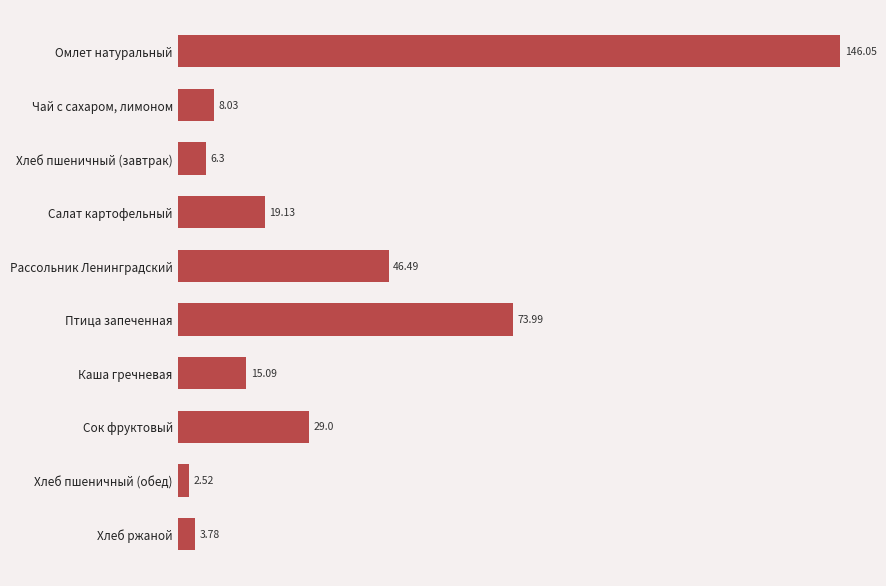

What is the sum of all values?

350.4